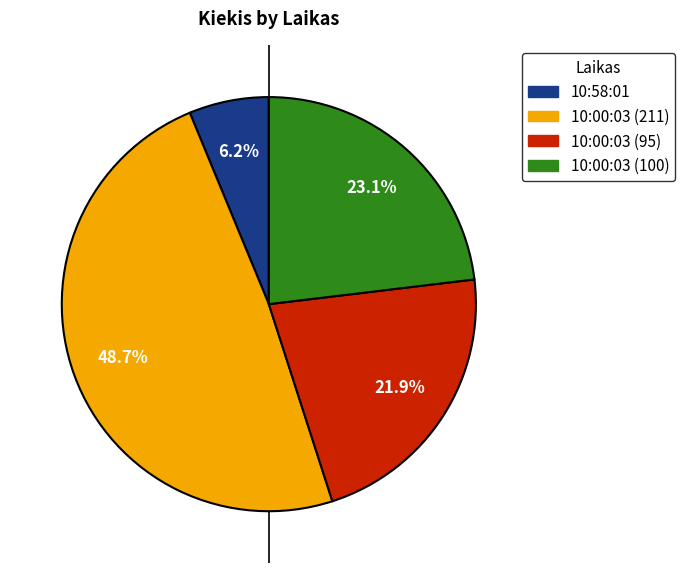

True or false: 10:00:03 (211) accounts for 49% of the total.

True